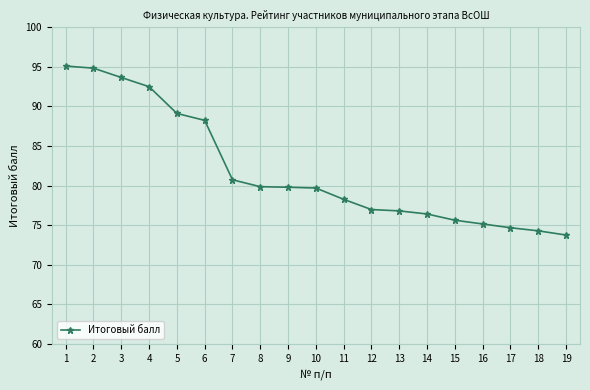

What is the ratio of the value at 15 to the value at 8?

0.9